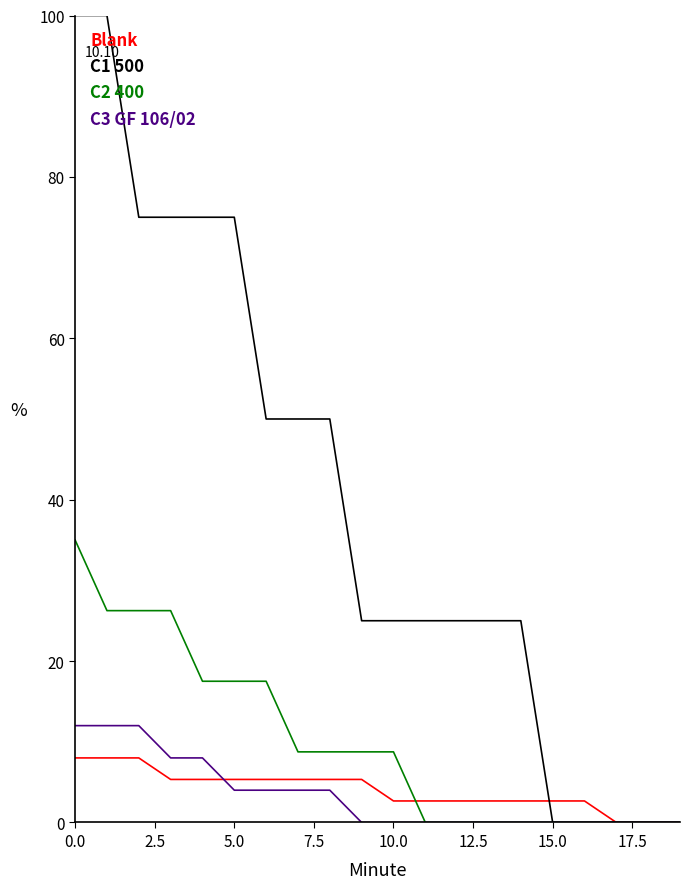

Which series has the largest total across all categories?

C1 500